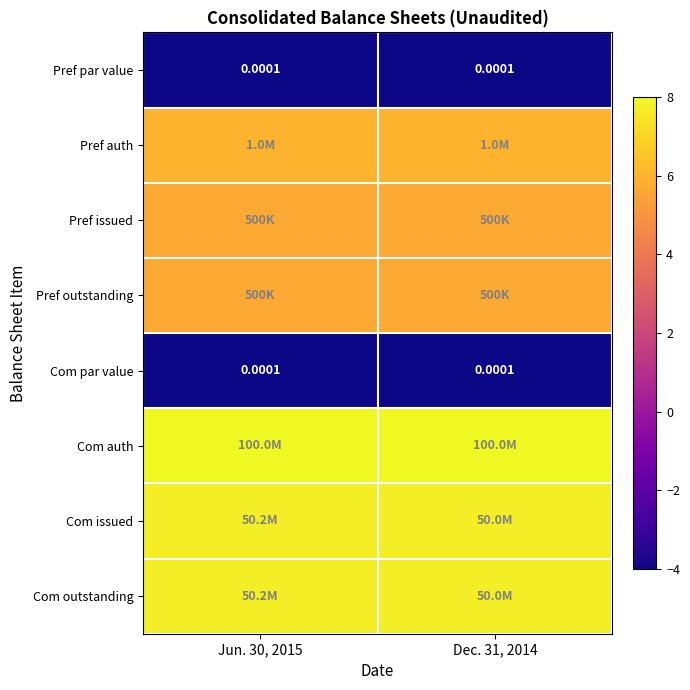

What is the average value of the Com outstanding series?

7.7